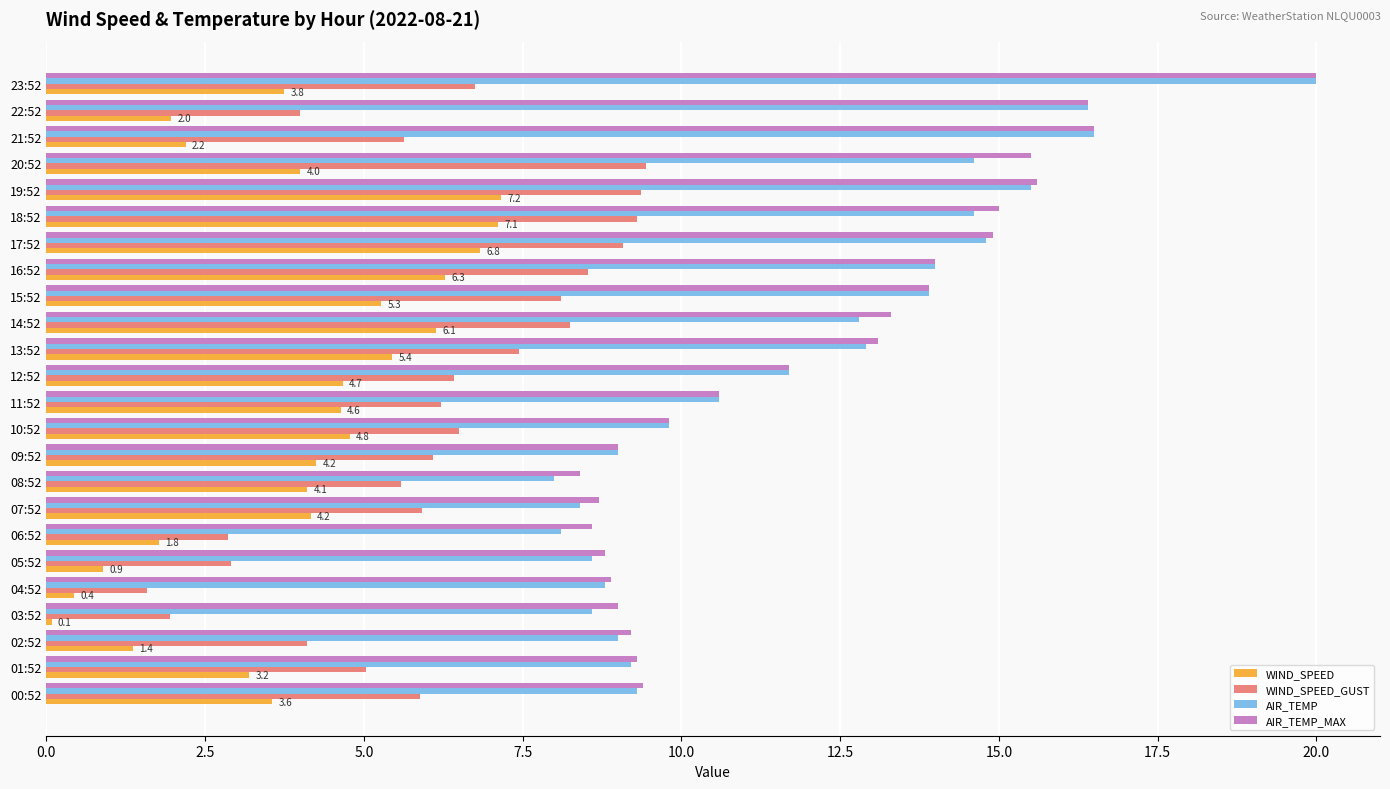

How many distinct data groups are displayed?

4